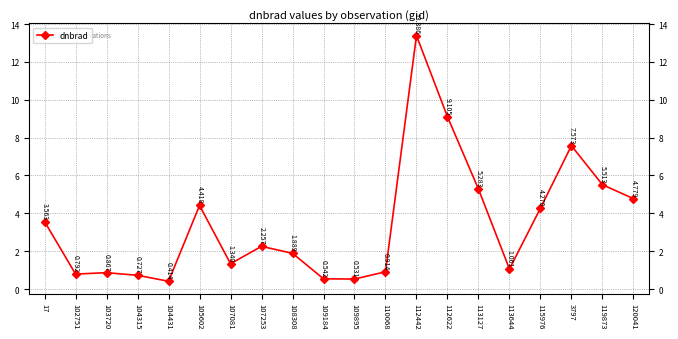

What is the label of the 13th point from the left?

112442